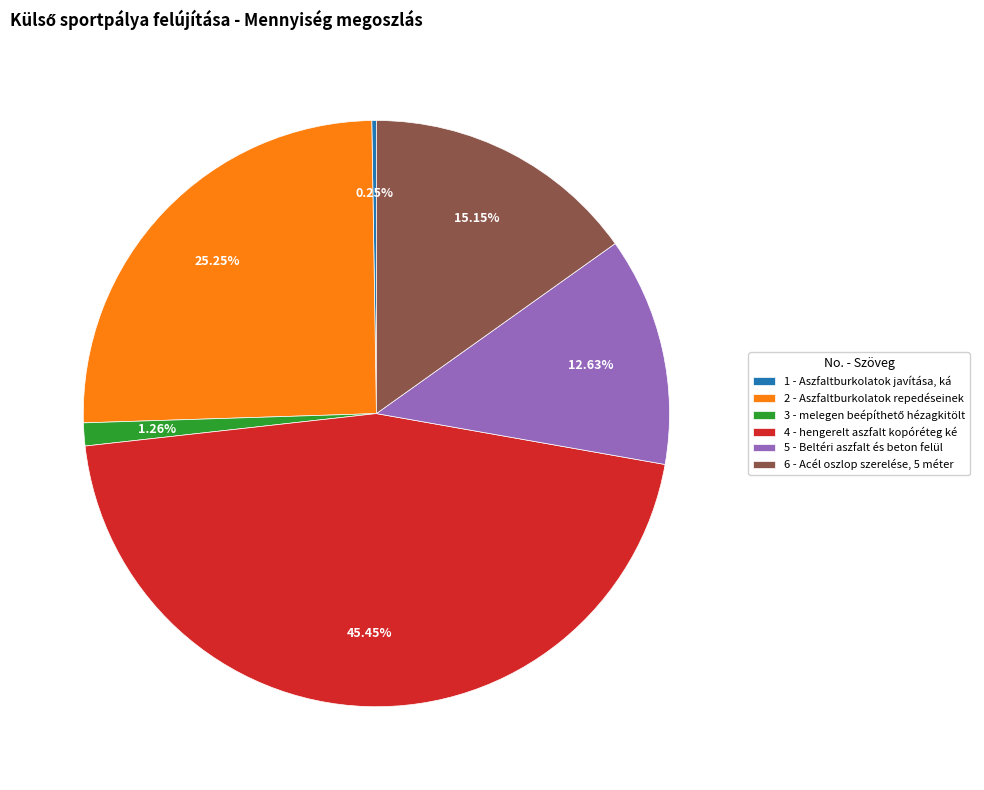

The 2 slice represents 25% of the pie. True or false?

True